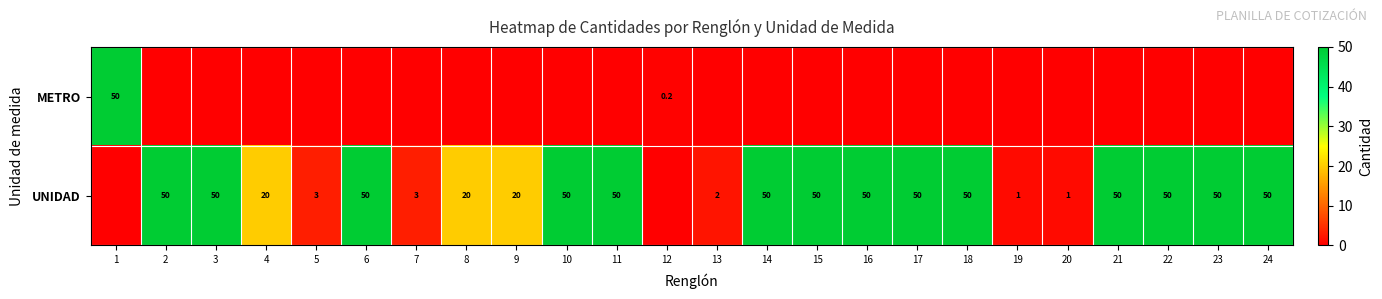

True or false: METRO has a value of 50.0 at 1.

True